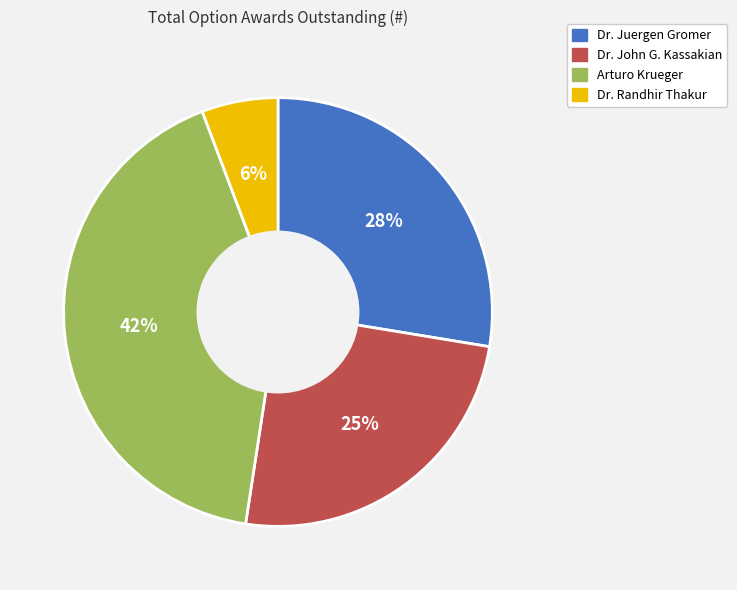

Is there a majority slice in this chart?

No